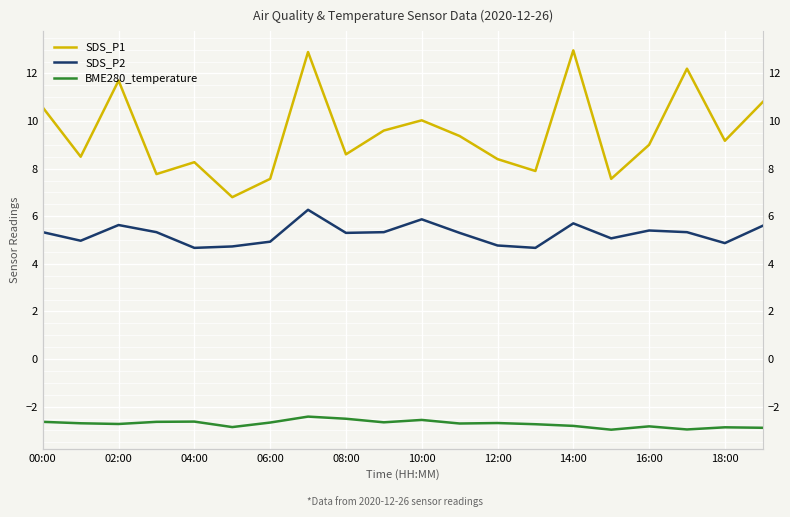

List the series in order of their peak value, highest first.

SDS_P1, SDS_P2, BME280_temperature